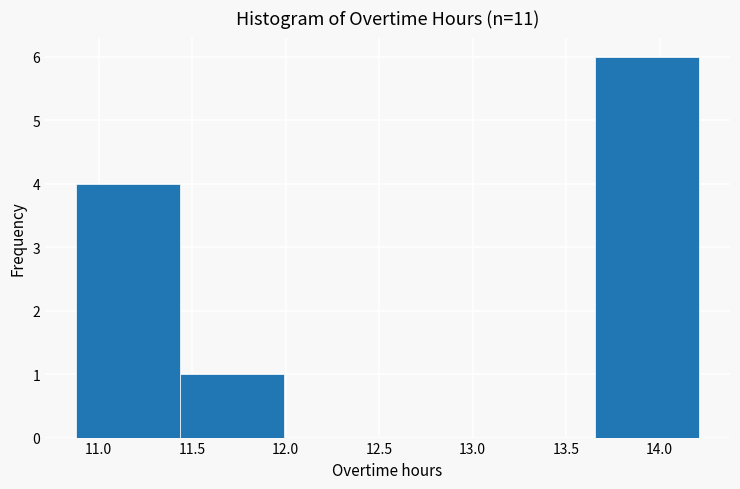

What is the height of the bar covering 11.435 to 11.990 on the x-axis? Neither the bar edges nor the heights are printed on the chart, so give them approximately, as read against the axes.

1